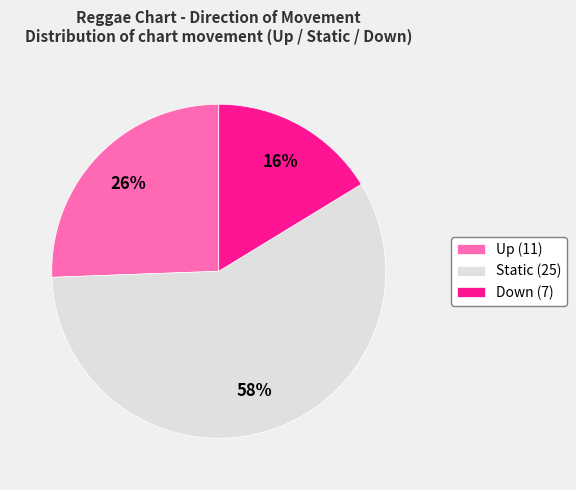

The Up (11) slice represents 16% of the pie. True or false?

False